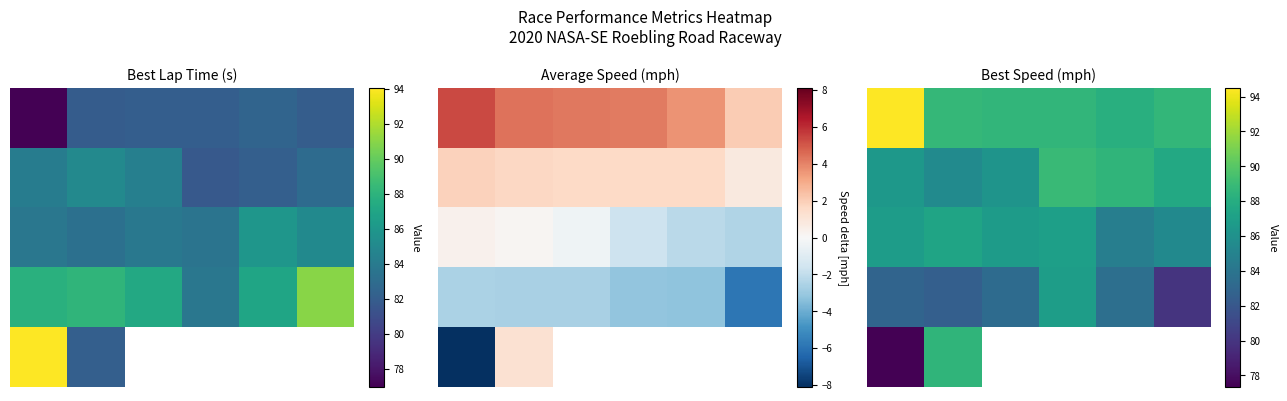

What is the sum of the 0 values at 5 and 4?

176.9